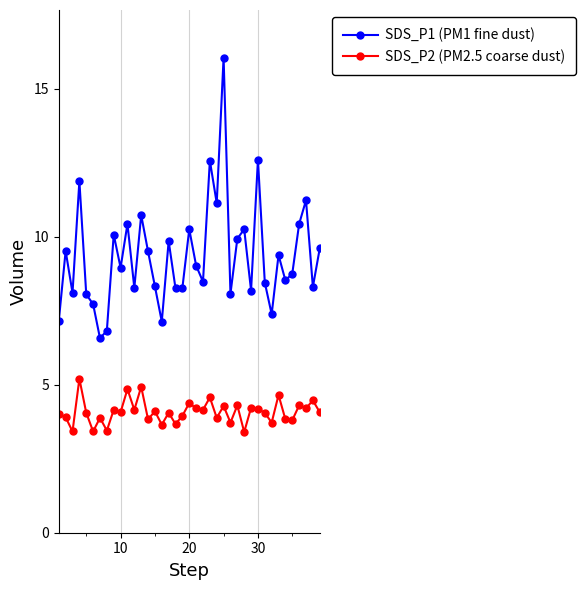

True or false: SDS_P2 (PM2.5 coarse dust) and SDS_P1 (PM1 fine dust) cross at least once.

False